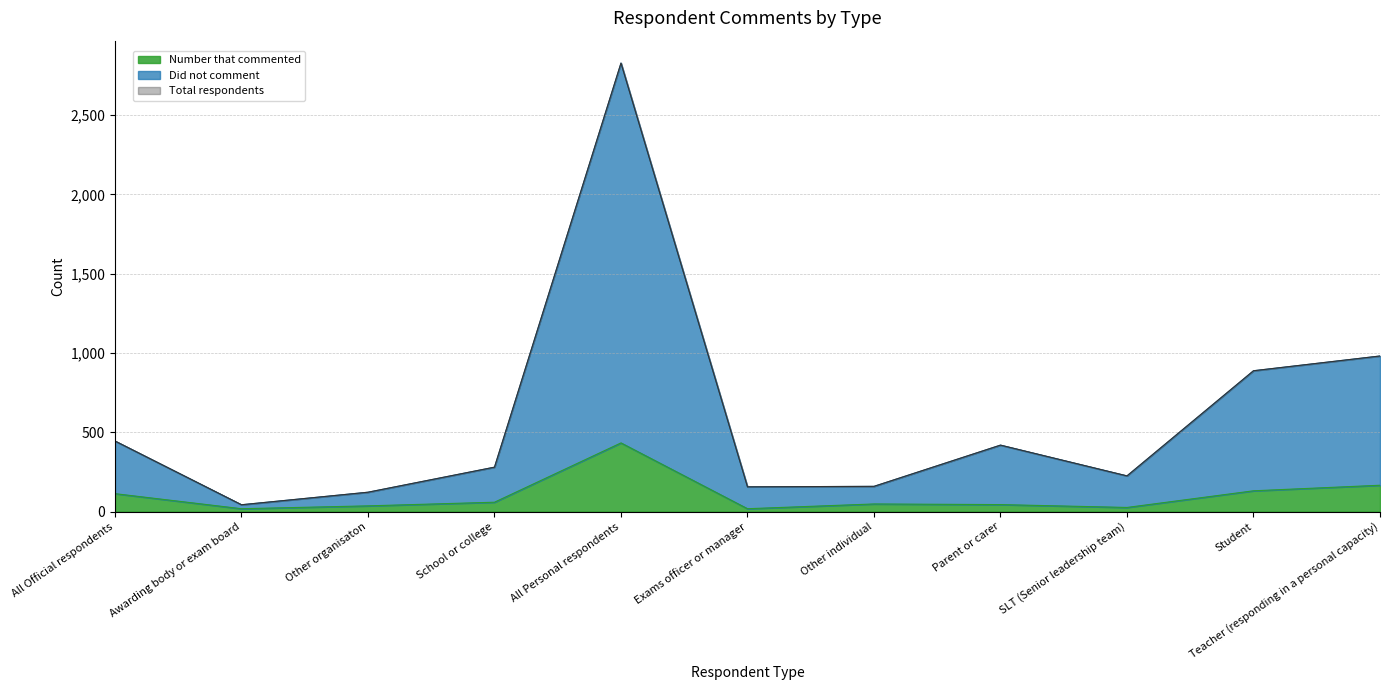

Reading left to right, transcribe all the data shown in this chart.

Number that commented: 113	18	36	59	433	18	48	44	26	131	166
Did not comment: 445	43	122	280	2828	156	159	419	225	888	981
Total respondents: 445	43	122	280	2828	156	159	419	225	888	981